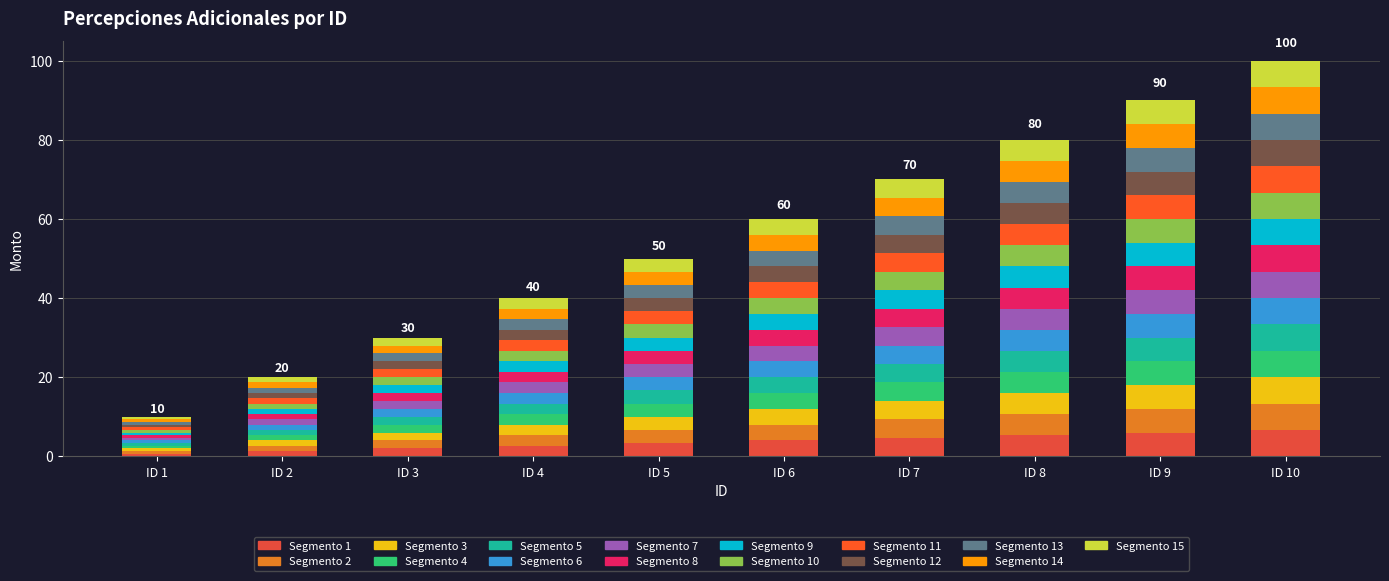

How many bars are there in total?

10